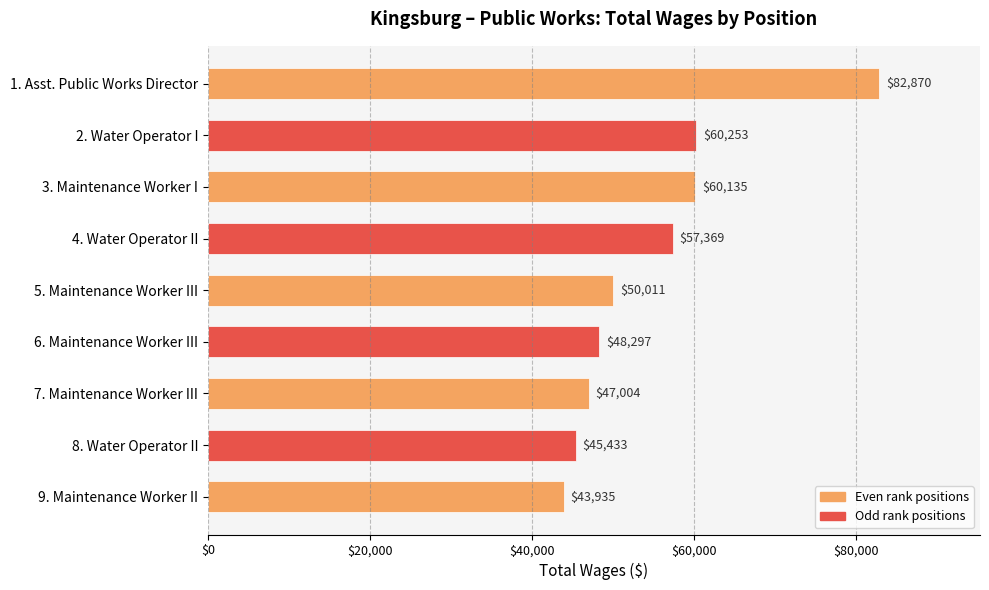

What is the minimum value shown in the chart?

43935